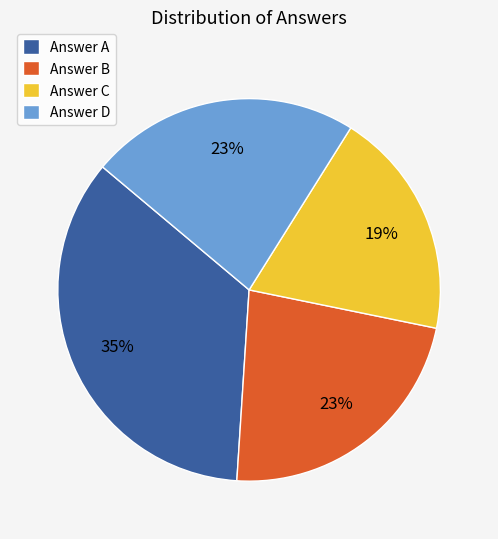

Combined, do Answer D and Answer B account for over 50%?

No